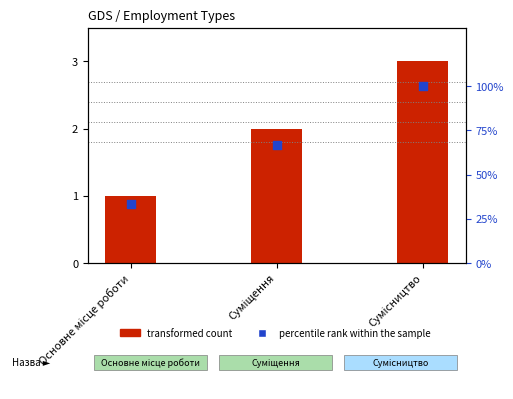

Which series contains the lowest Y value?

Ідентифікатор (transformed count)